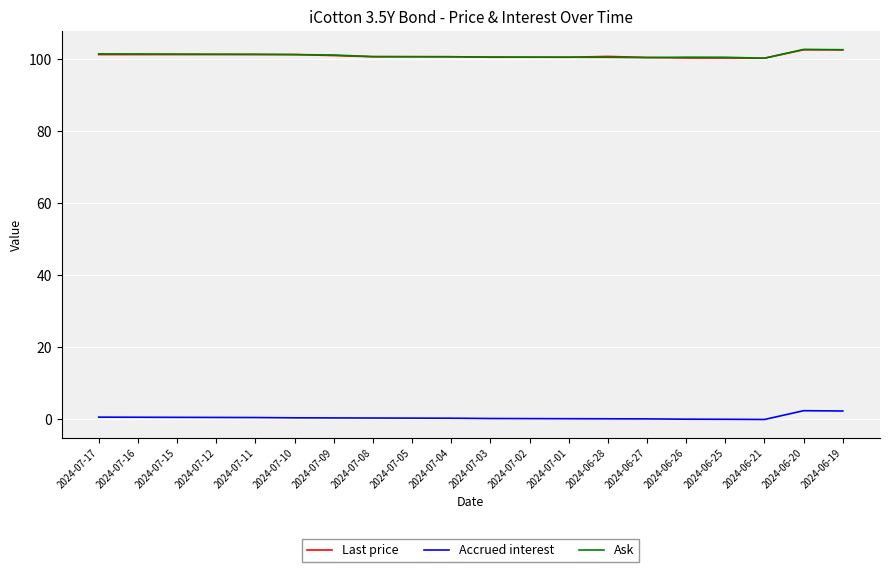

What is the average value of the Accrued interest series?

0.4